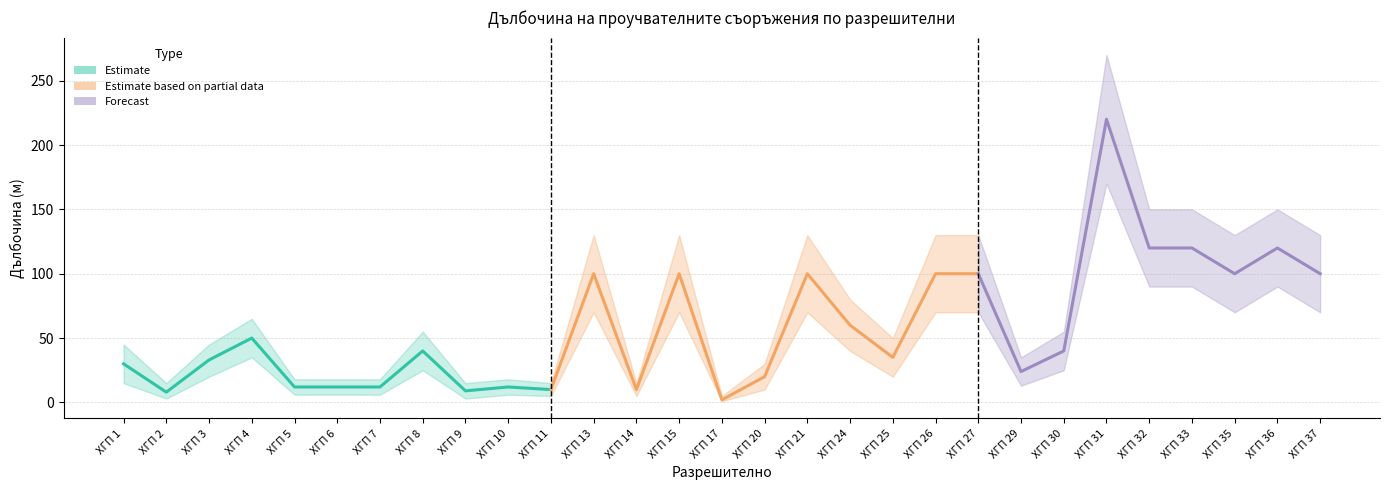

List the labels in order of Depth upper value, largest first.

ХГП 31, ХГП 32, ХГП 33, ХГП 36, ХГП 13, ХГП 15, ХГП 21, ХГП 26, ХГП 27, ХГП 35, ХГП 37, ХГП 24, ХГП 4, ХГП 8, ХГП 30, ХГП 25, ХГП 1, ХГП 3, ХГП 29, ХГП 20, ХГП 5, ХГП 6, ХГП 7, ХГП 10, ХГП 2, ХГП 9, ХГП 11, ХГП 14, ХГП 17